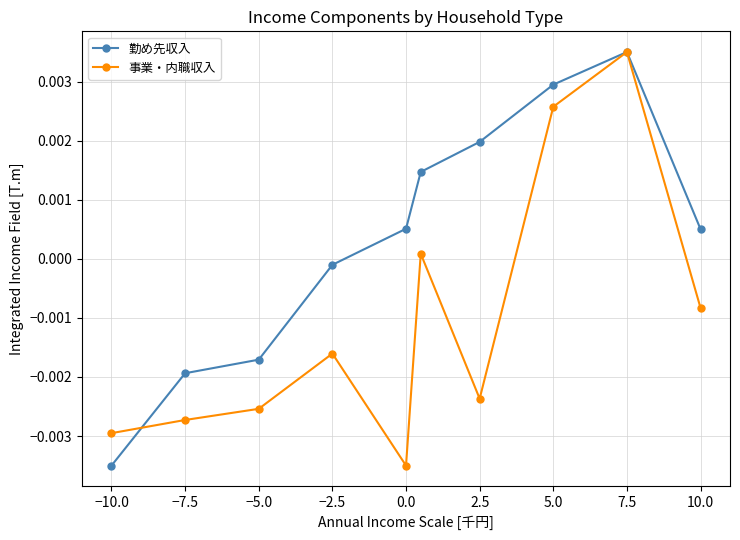

At how many categories does at least one series exceed 0?

6